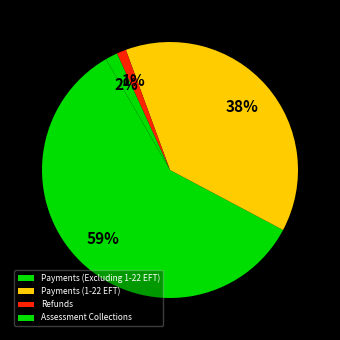

To the nearest percent, what is the average slice percentage?

25%